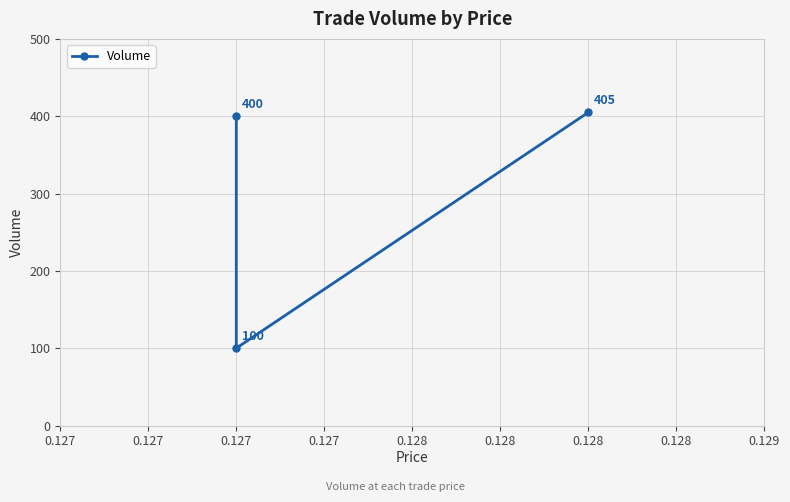

Reading left to right, transcribe all the data shown in this chart.

400	100	405